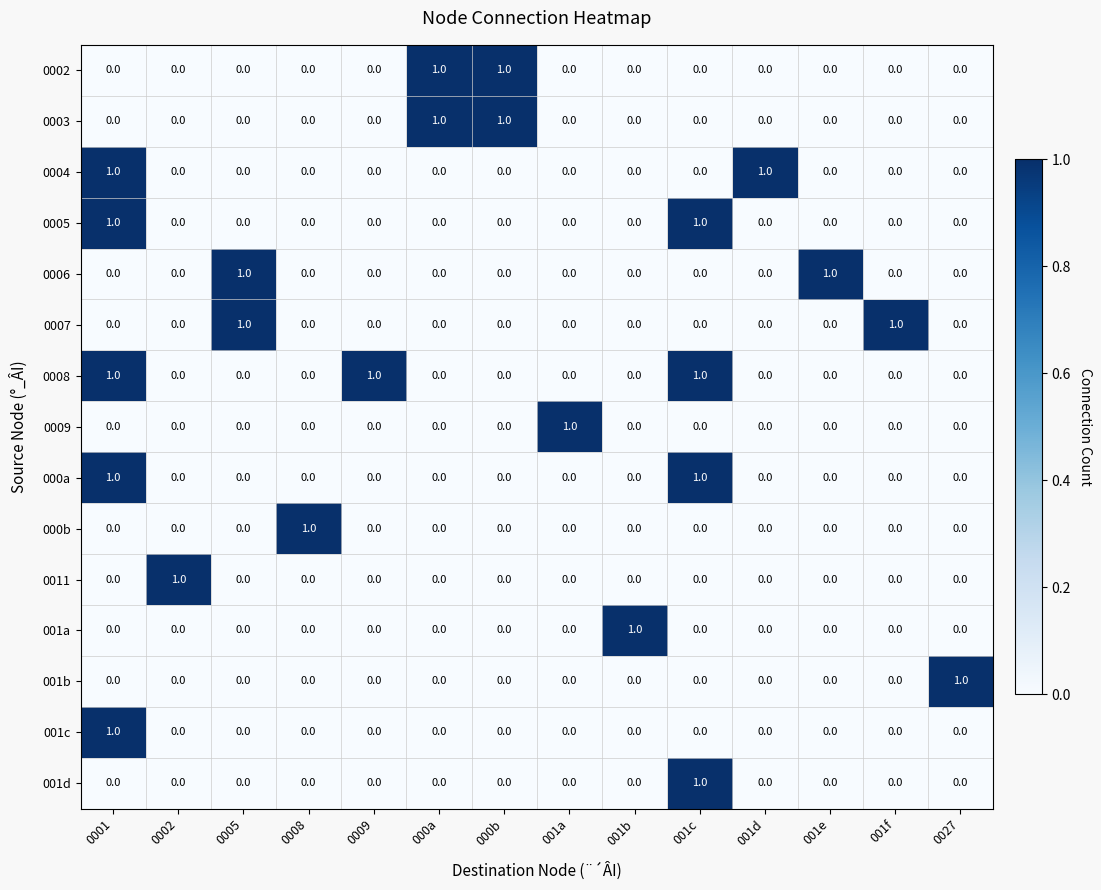

Count the 001a values in the range 0 to 1.

14